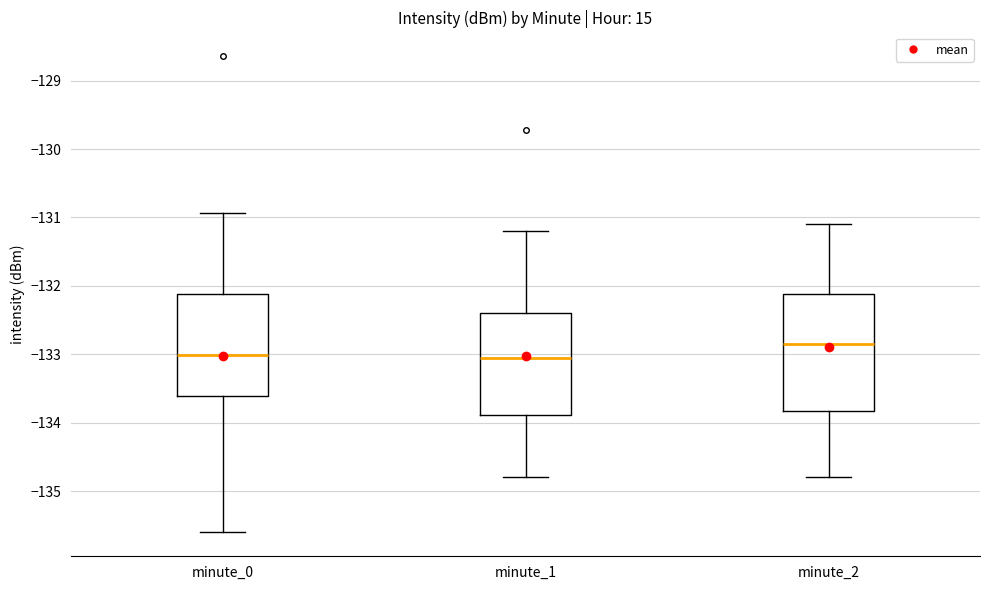

Reading left to right, transcribe this box plot: for each box, give where its median line is, the range the box spans, and where its two whiskers end, as read against the y-axis. The values are not printed on the chart, so give them approximately, as read against the axis.

minute_0: median -133.0, box -133.6 to -132.1, whiskers -135.6 to -130.9
minute_1: median -133.0, box -133.9 to -132.4, whiskers -134.8 to -131.2
minute_2: median -132.8, box -133.8 to -132.1, whiskers -134.8 to -131.1